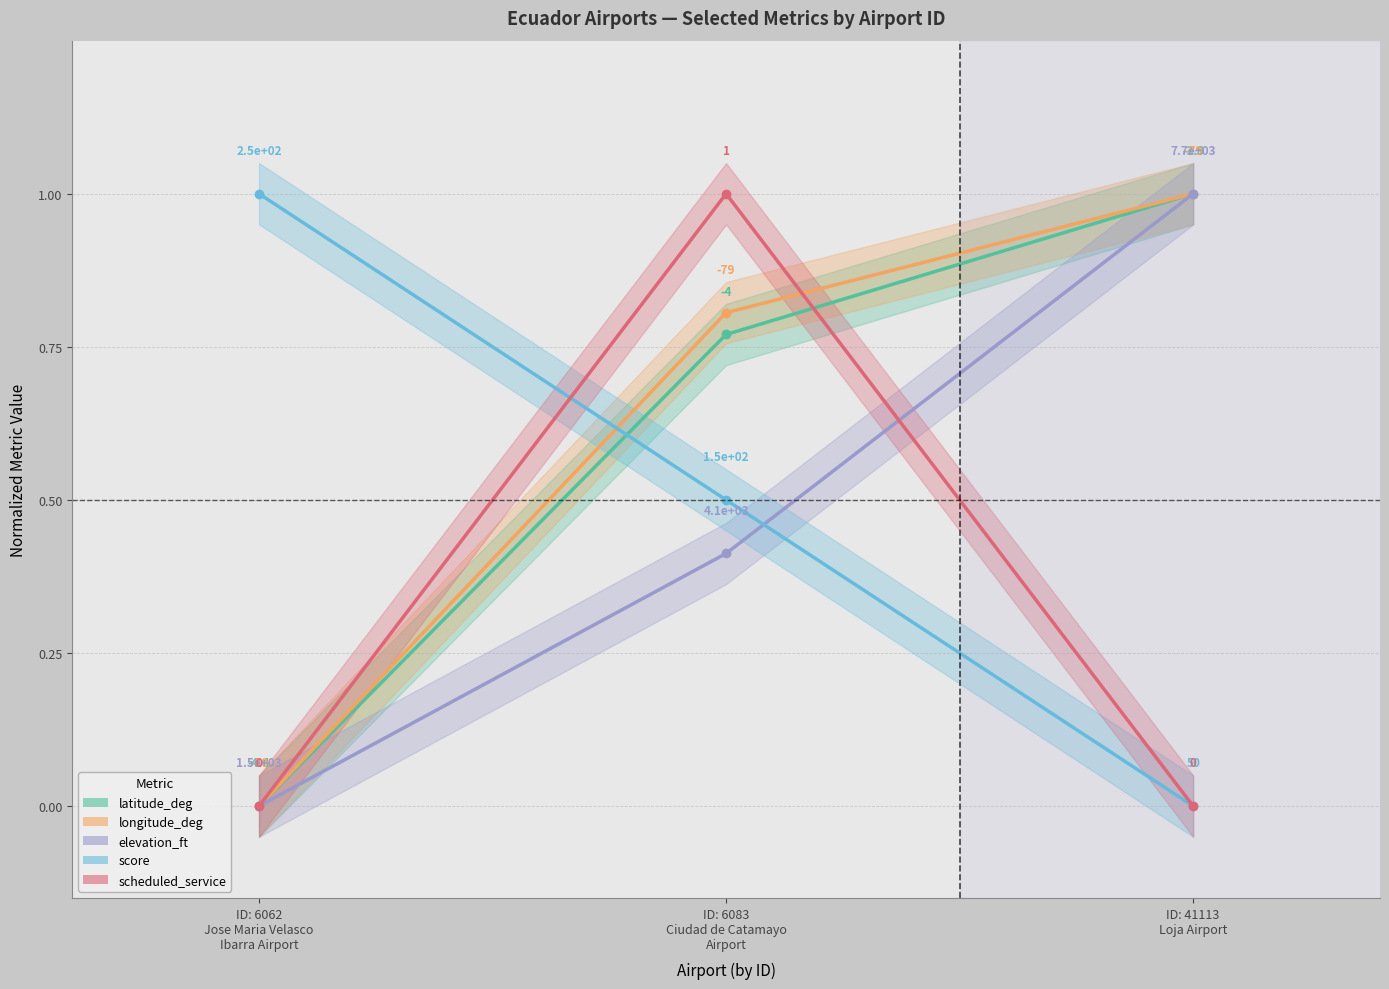

Which series has the widest spread of values?

latitude_deg